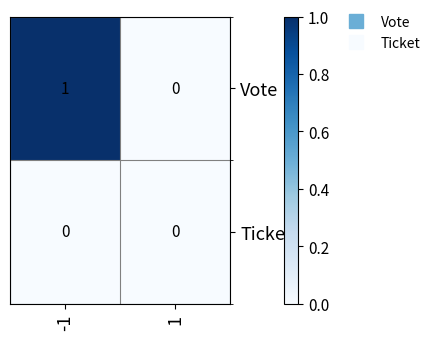

Between -1 and 1, which series saw the biggest shift?

Vote